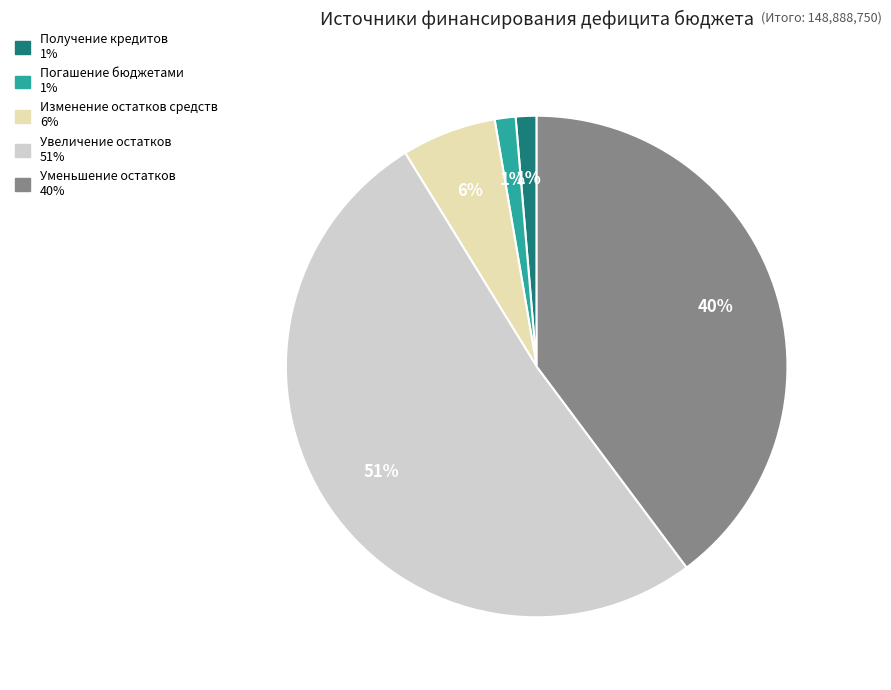

Is there a majority slice in this chart?

Yes